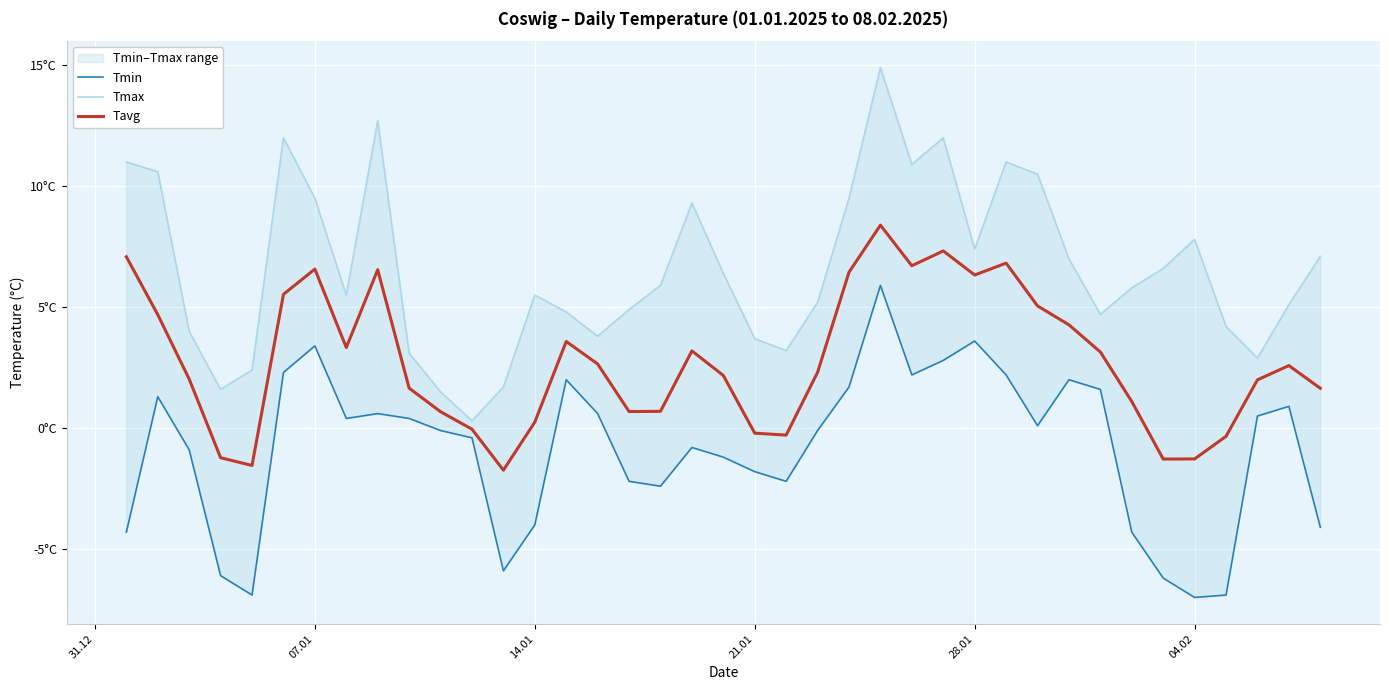

Does the chart display data point markers on the line(s)?

No